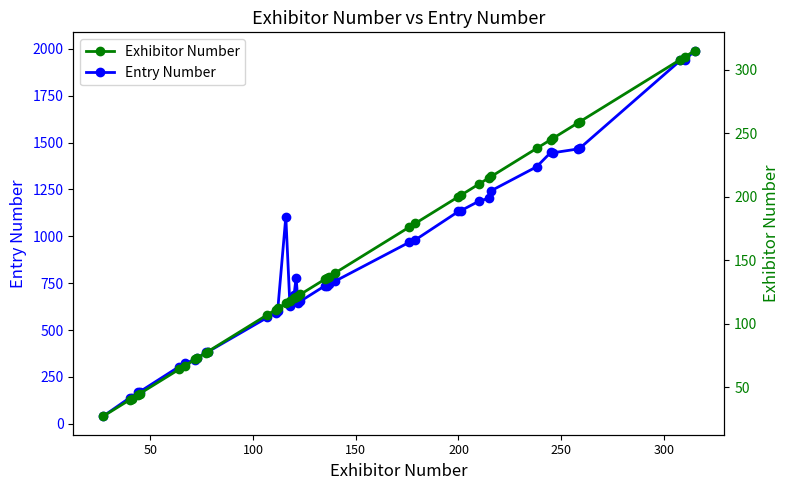

What is the average value of the Entry Number series?

844